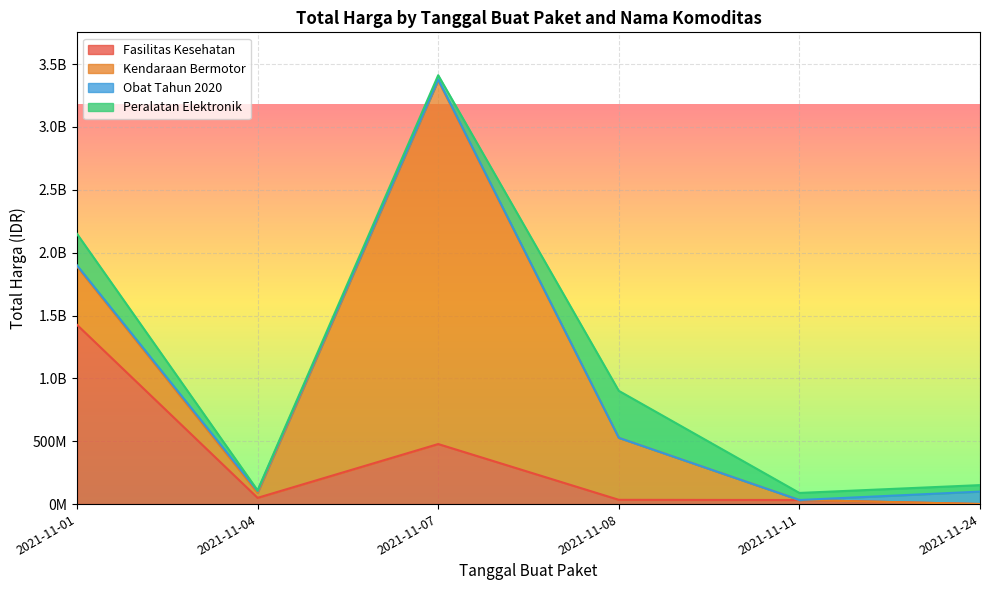

What is the value of the Fasilitas Kesehatan point at the 5th from the left?

32441200